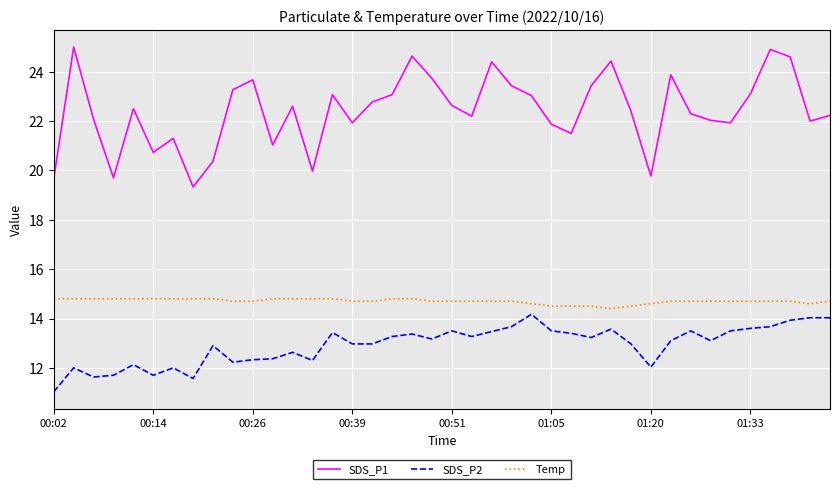

What is the maximum value shown in the chart?

25.0